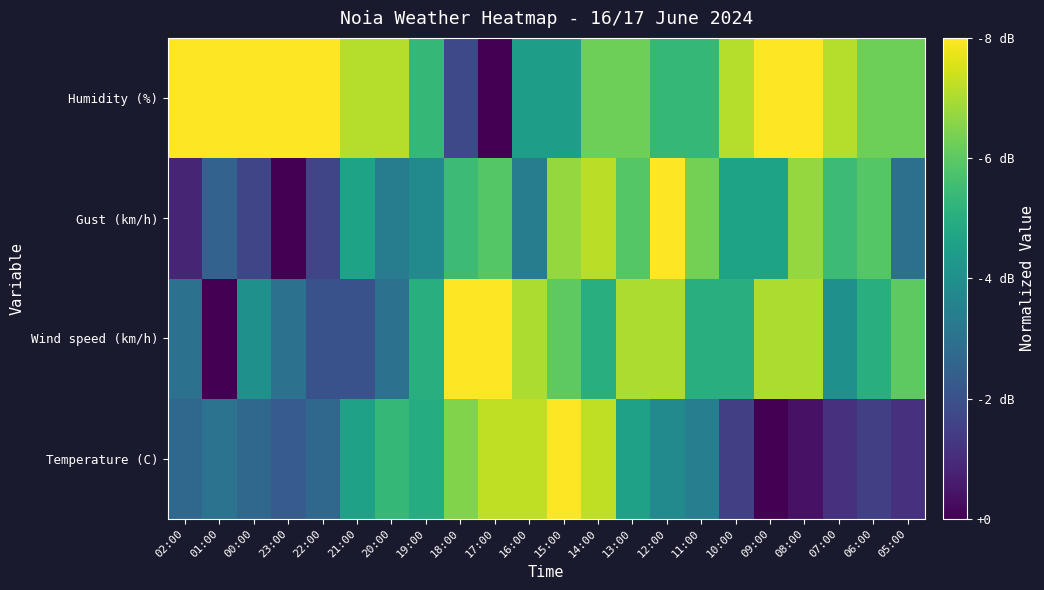

Which label corresponds to the smallest value in the chart?

09:00